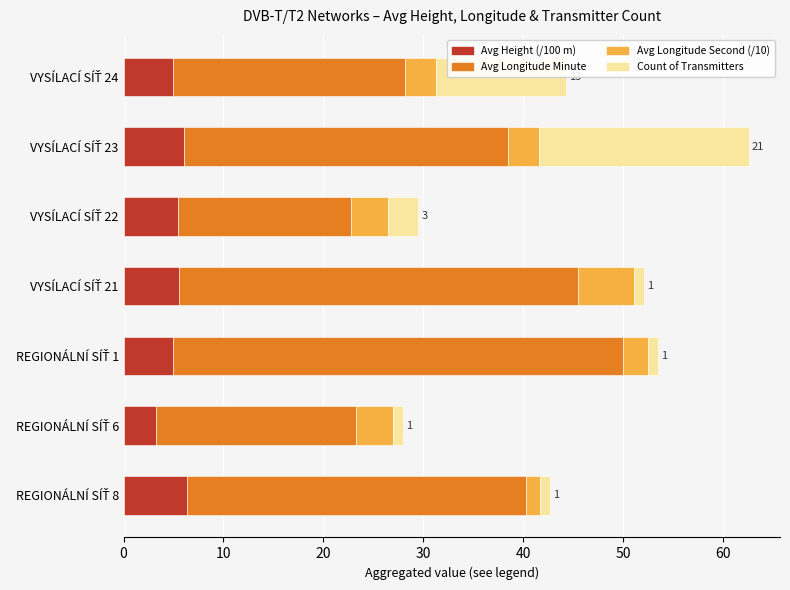

What is the highest value of the Avg Height (/100 m) series?

6.3